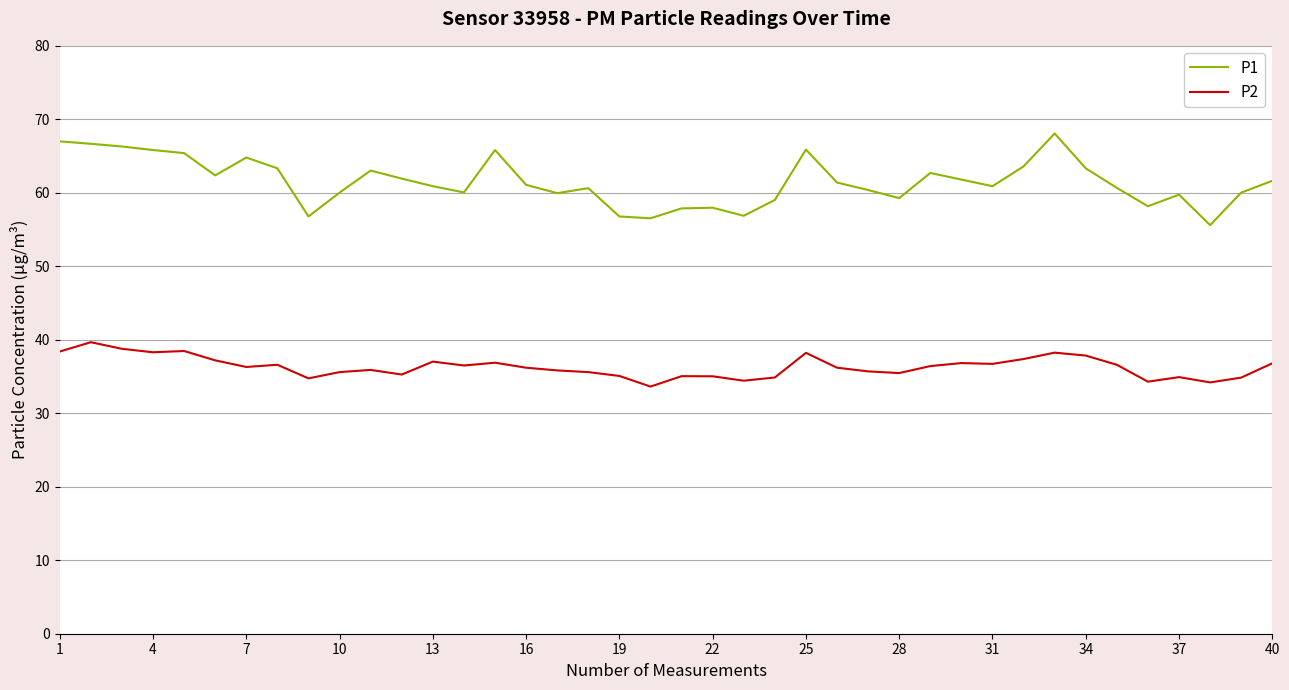

What is the minimum value shown in the chart?

33.6